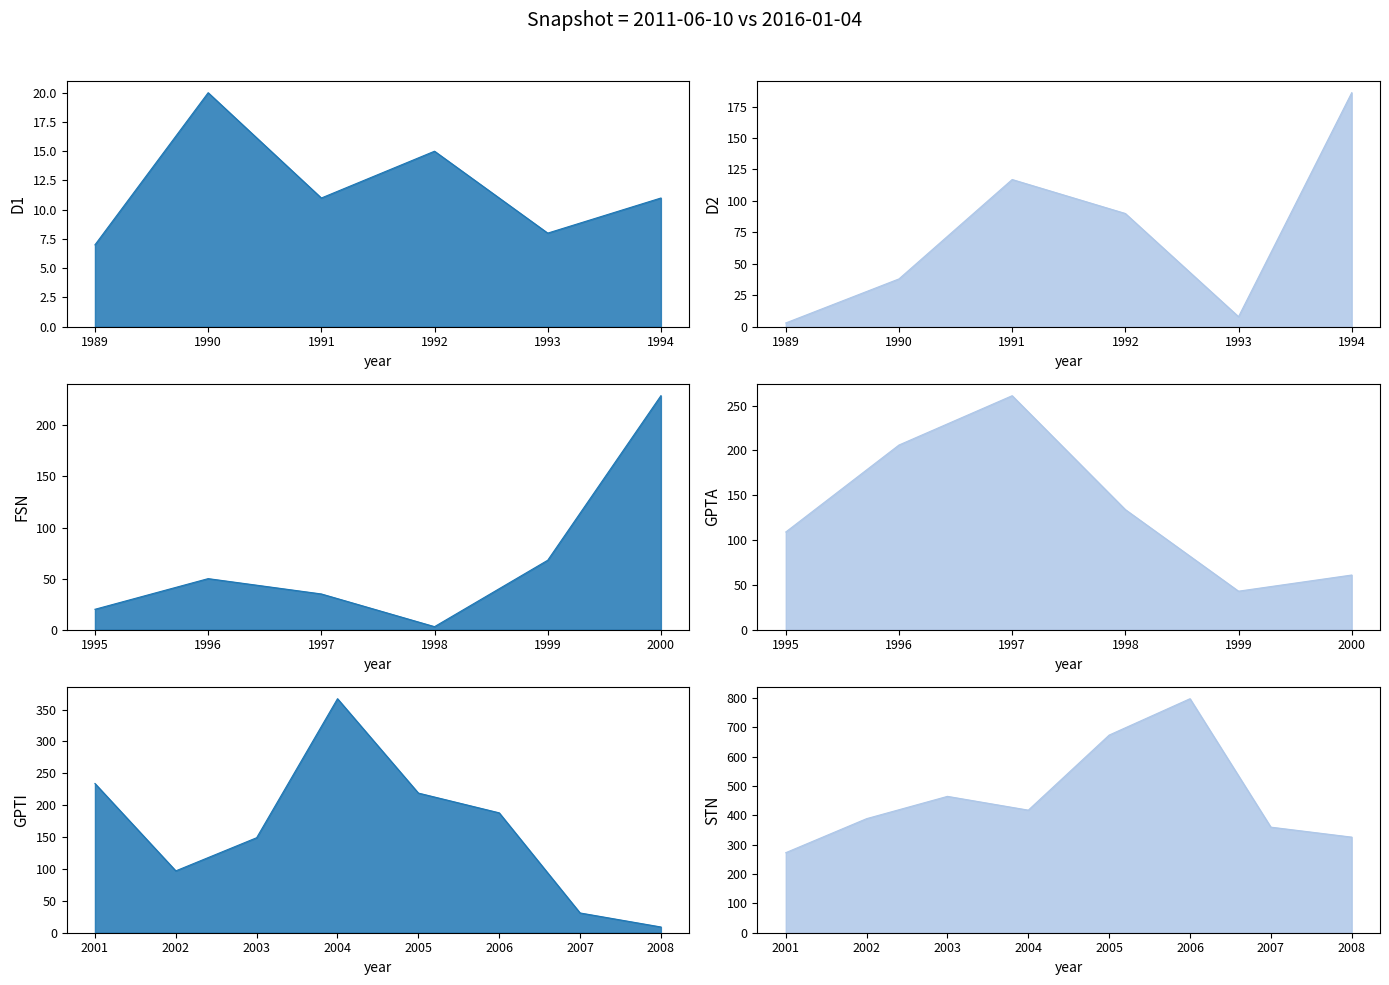

True or false: 2016-01-04_line and 2011-06-10_line cross at least once.

False